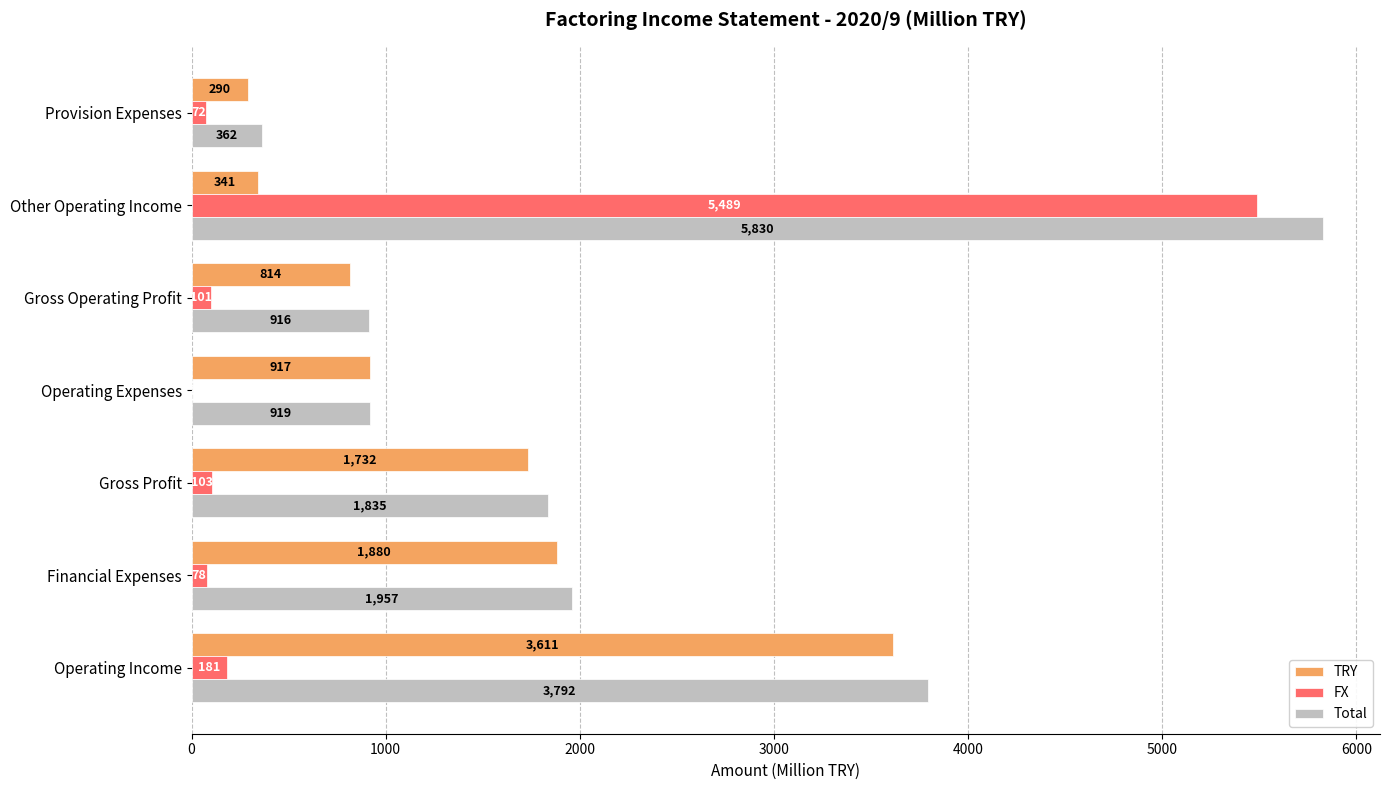

Is the value of FX at Operating Expenses greater than the value of Total at Provision Expenses?

No